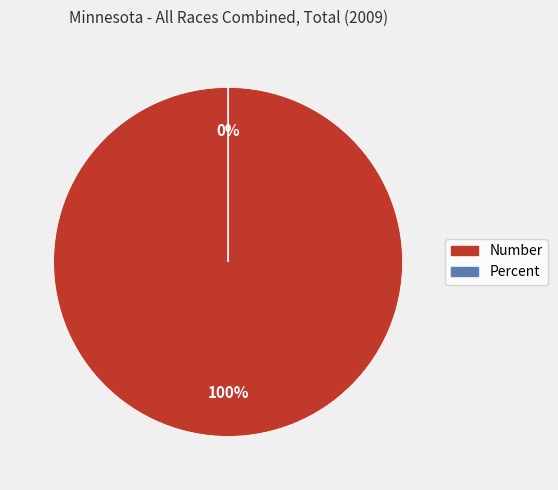

To the nearest percent, what percentage of the pie is Number?

100%